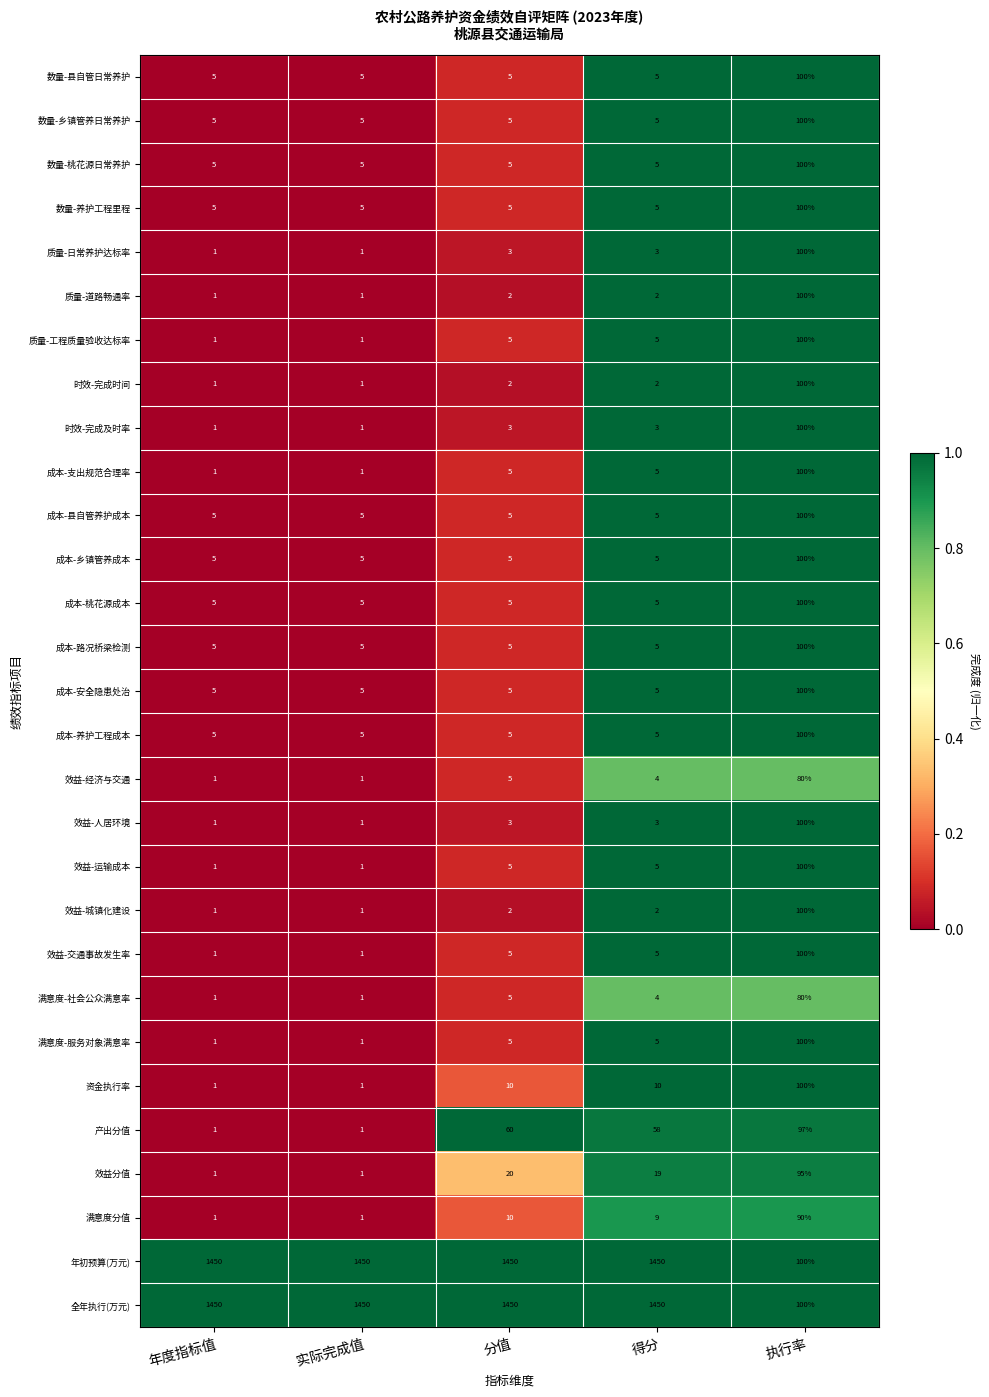

What is the total value across all series at 分值?

3100